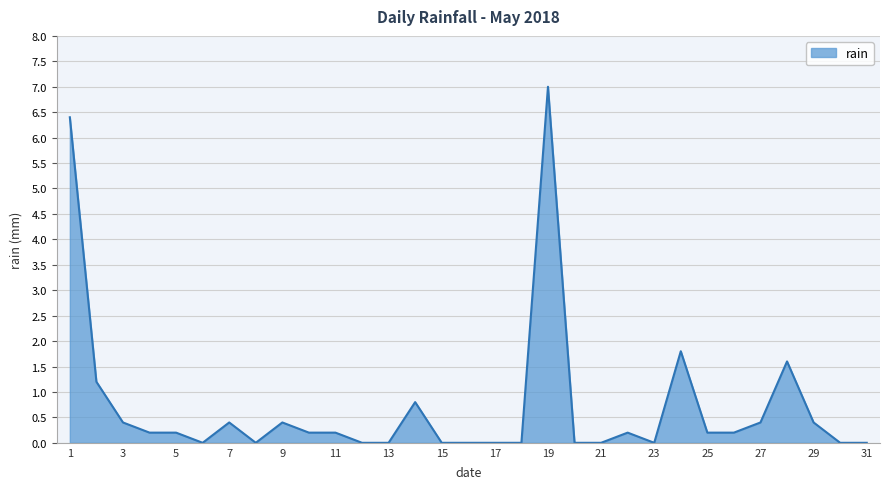

What is the difference between the maximum and minimum values?

7.0